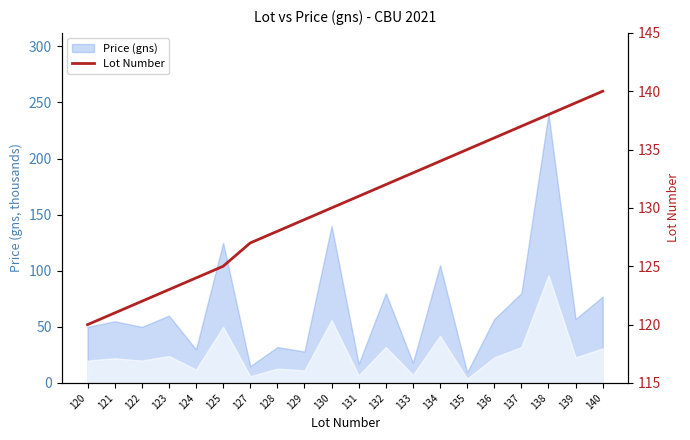

What is the smallest value displayed?

120